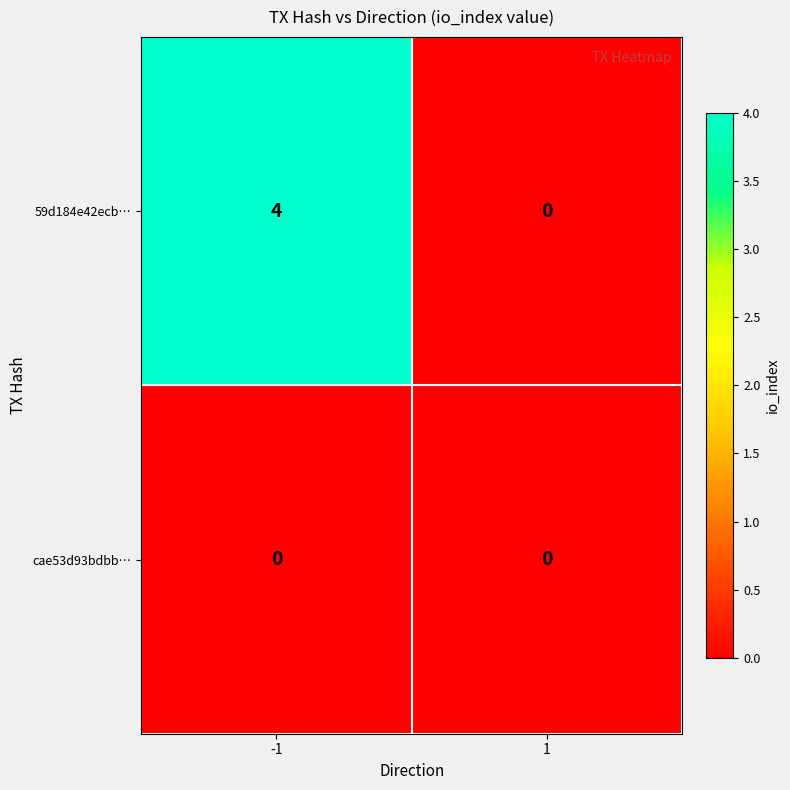

What is the difference between the highest and lowest values at -1?

4